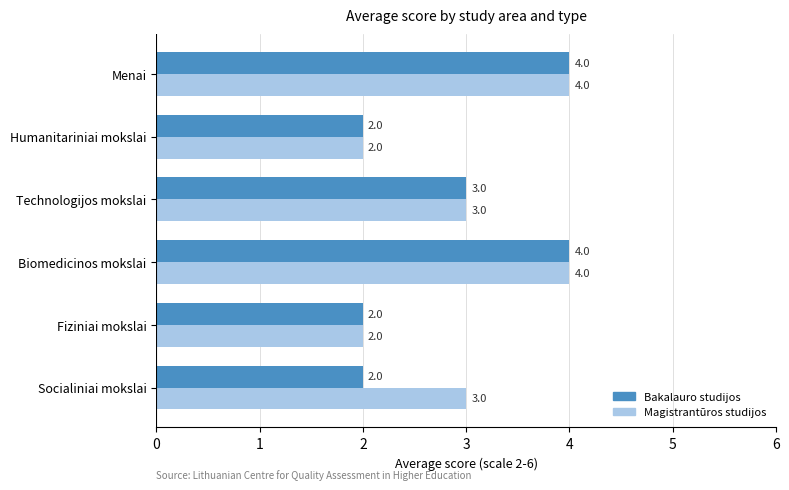

What is the total value across all series at Menai?

8